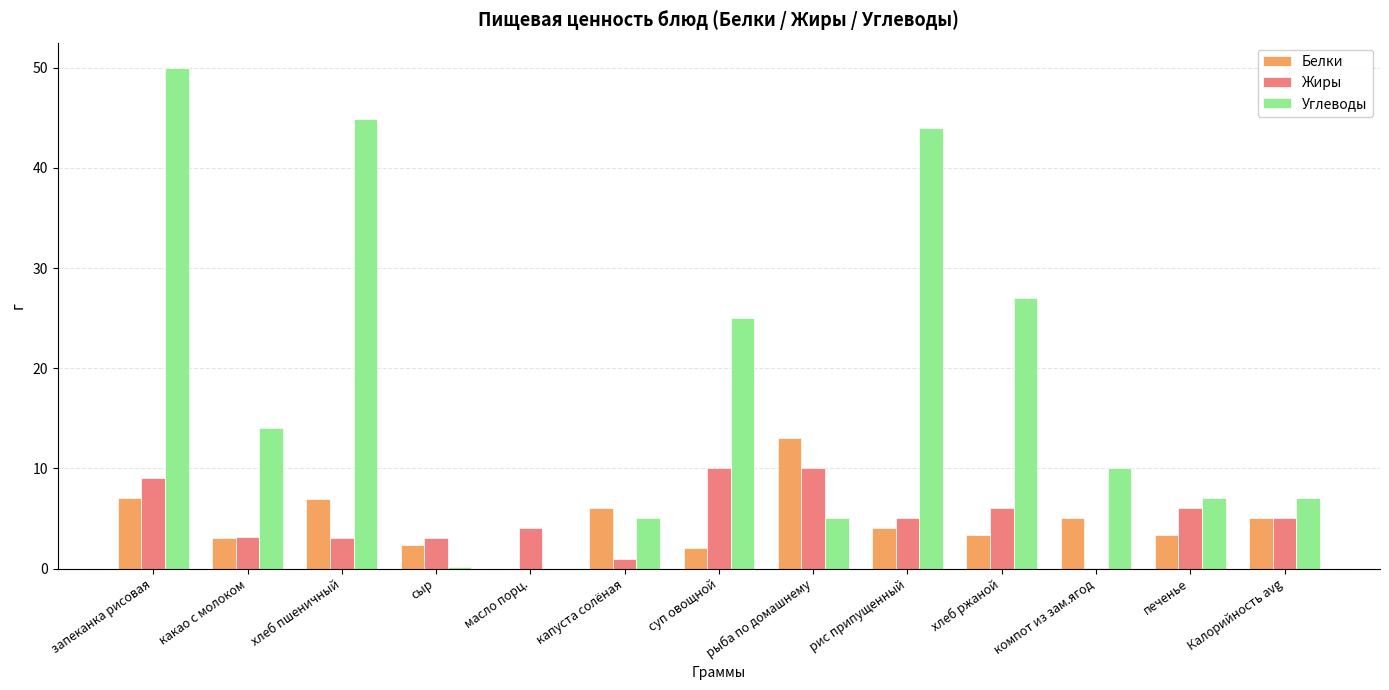

True or false: Белки has a value of 0.0 at масло порц..

True